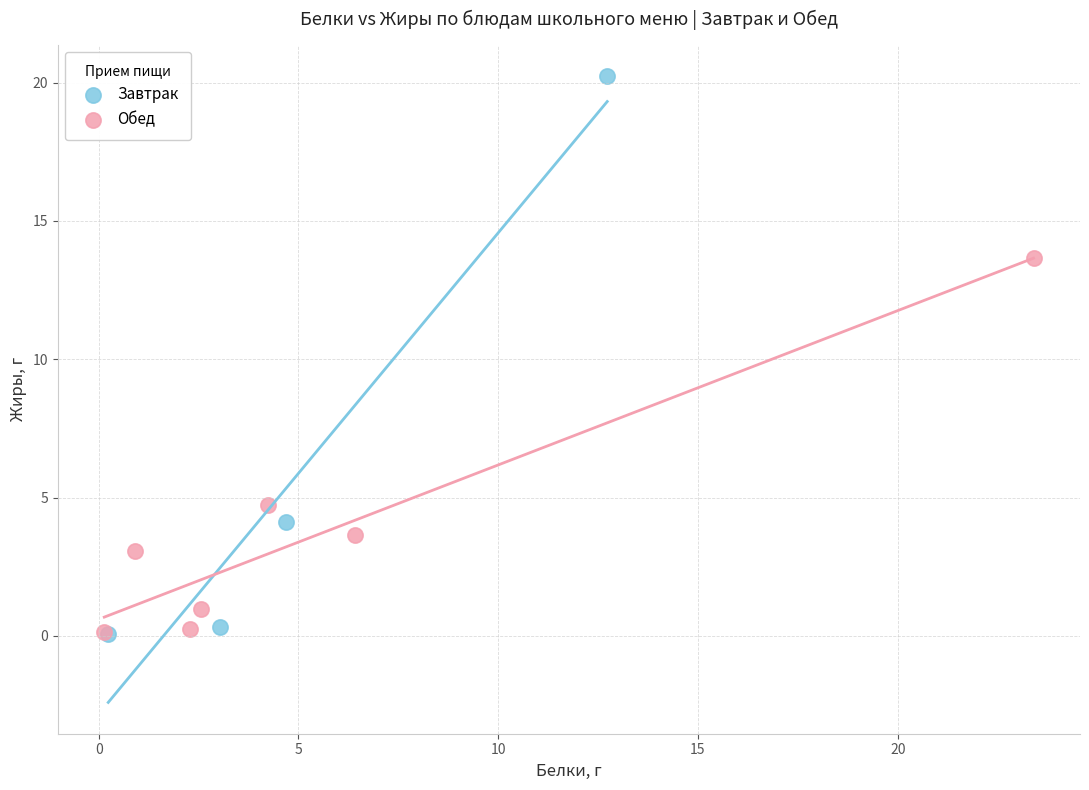

Which series has the widest spread of Y values?

Завтрак